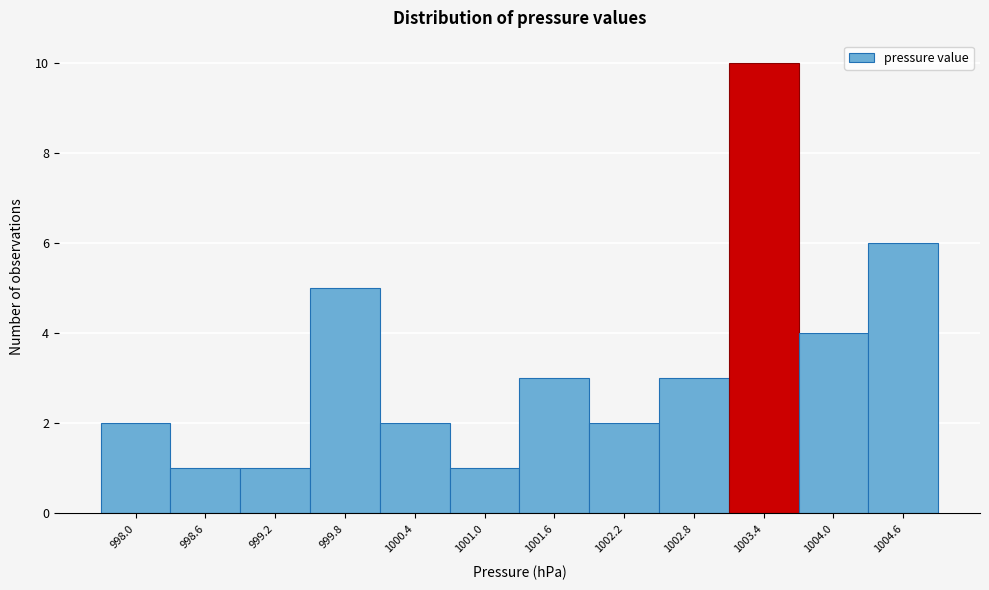

Reading left to right, list every bar in this chart as the range it spans on the x-axis followed by its height. Neither the bar edges nor the heights are printed on the chart, so give them approximately, as read against the axes.

997.7 to 998.3: 2
998.3 to 998.9: 1
998.9 to 999.5: 1
999.5 to 1000.1: 5
1000.1 to 1000.7: 2
1000.7 to 1001.3: 1
1001.3 to 1001.9: 3
1001.9 to 1002.5: 2
1002.5 to 1003.1: 3
1003.1 to 1003.7: 10
1003.7 to 1004.3: 4
1004.3 to 1004.9: 6